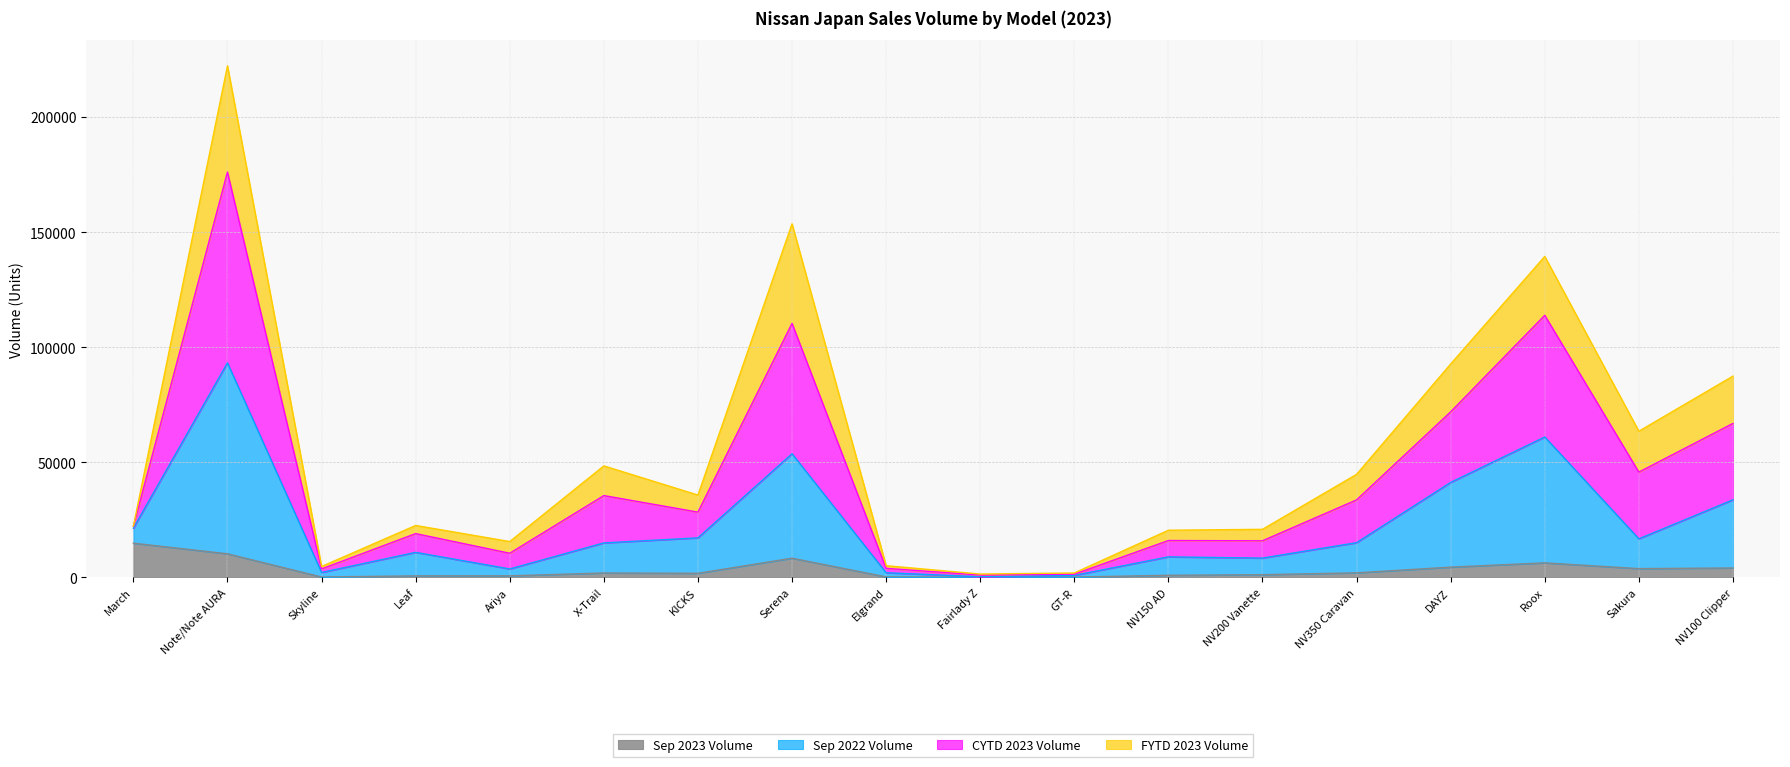

Which series has the largest total across all categories?

CYTD 2023 Volume